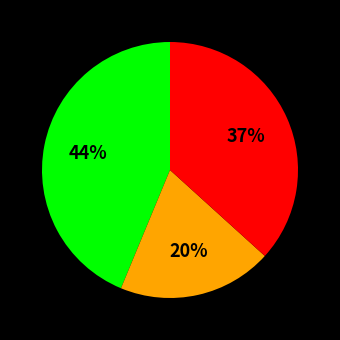

To the nearest percent, what is the average slice percentage?

33%